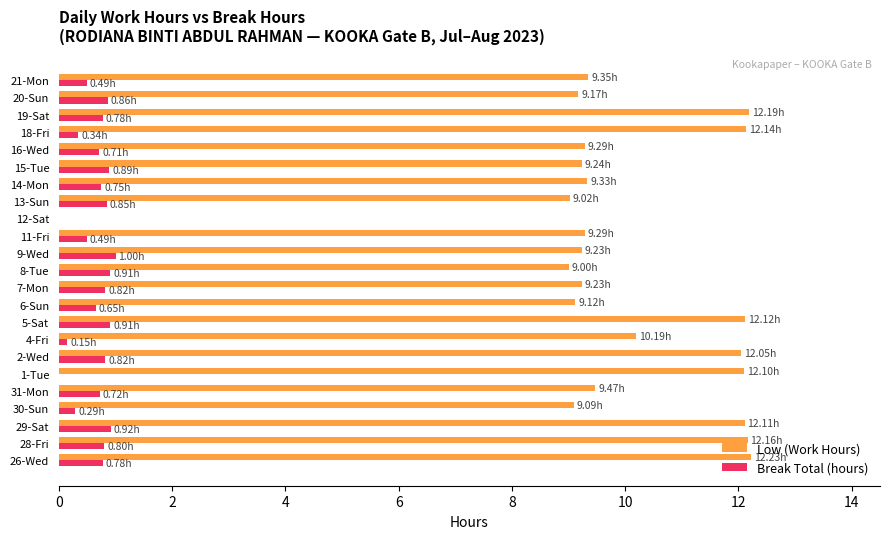

Which series has the widest spread of values?

Low (Work Hours)